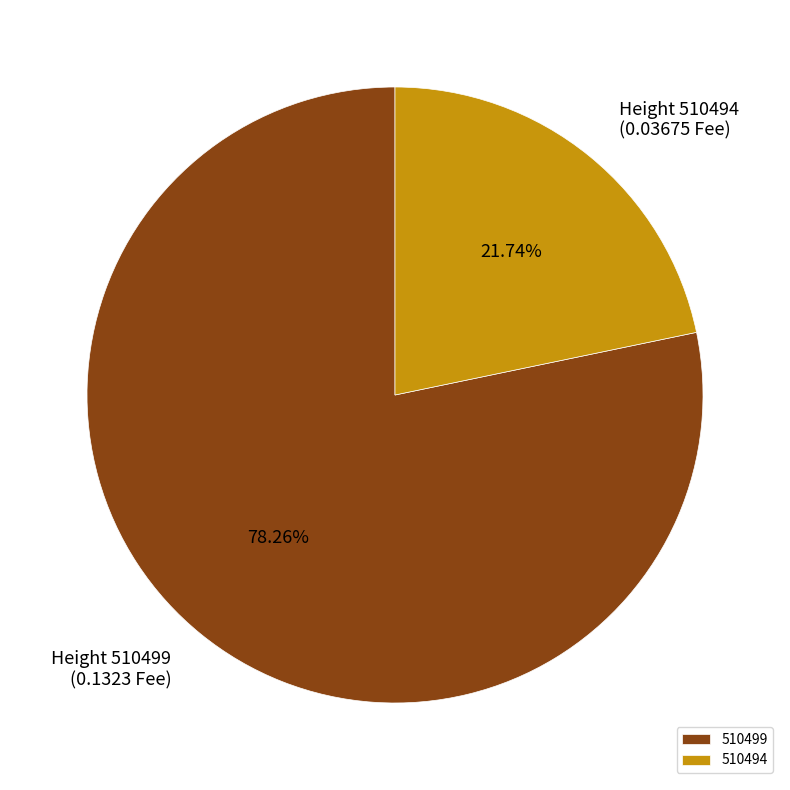

To the nearest percent, what is the average slice percentage?

50%